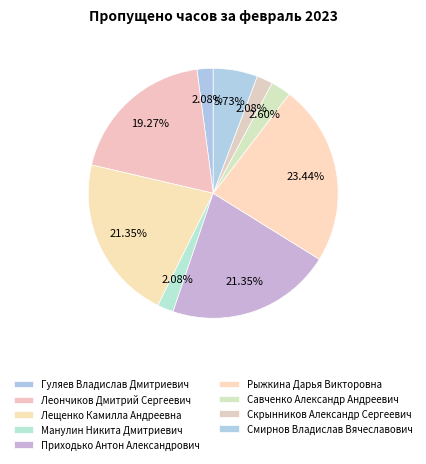

Which category has the smallest portion of the pie?

Гуляев Владислав Дмитриевич